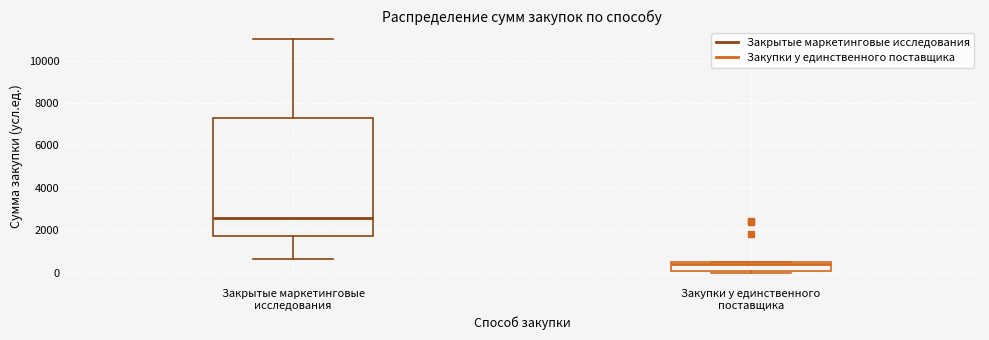

Reading left to right, transcribe this box plot: for each box, give where its median line is, the range the box spans, and where its two whiskers end, as read against the y-axis. The values are not printed on the chart, so give them approximately, as read against the axis.

Закрытые маркетинговые исследования: median 2600, box 1800 to 7400, whiskers 600 to 11000
Закупки у единственного поставщика: median 400, box 0 to 600, whiskers 0 (just below the box's lower edge) to 600